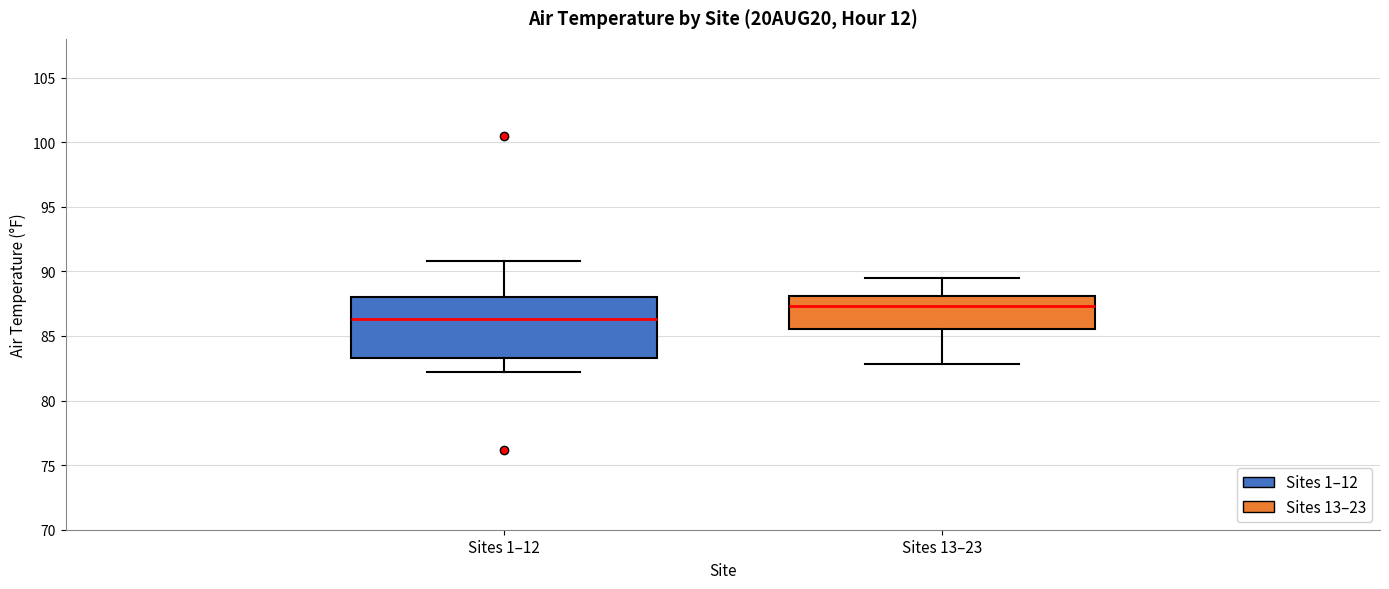

Which box has the lowest median line?

Sites 1–12